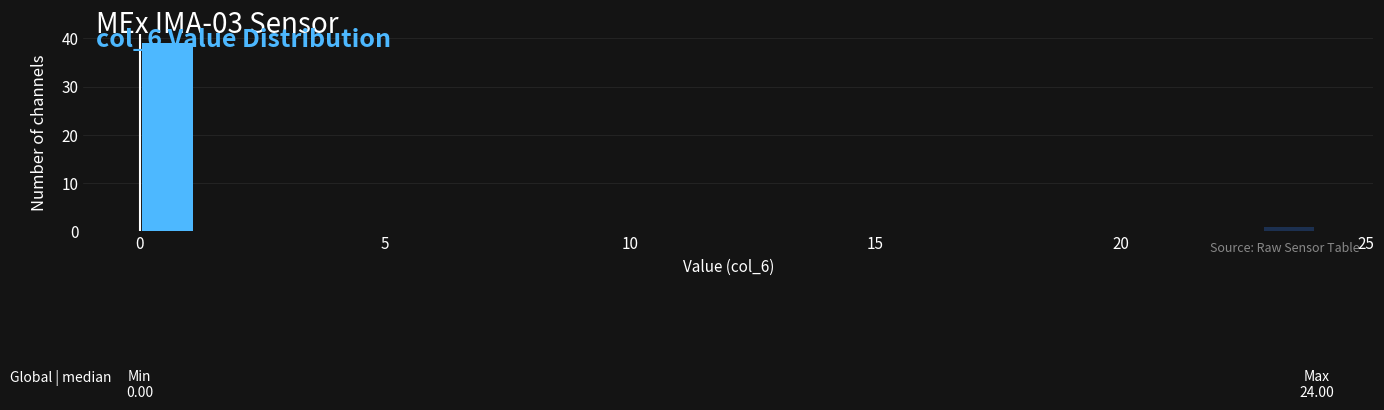

Read against the x-axis, roughly where is the centre of the tallest bar?

0.5